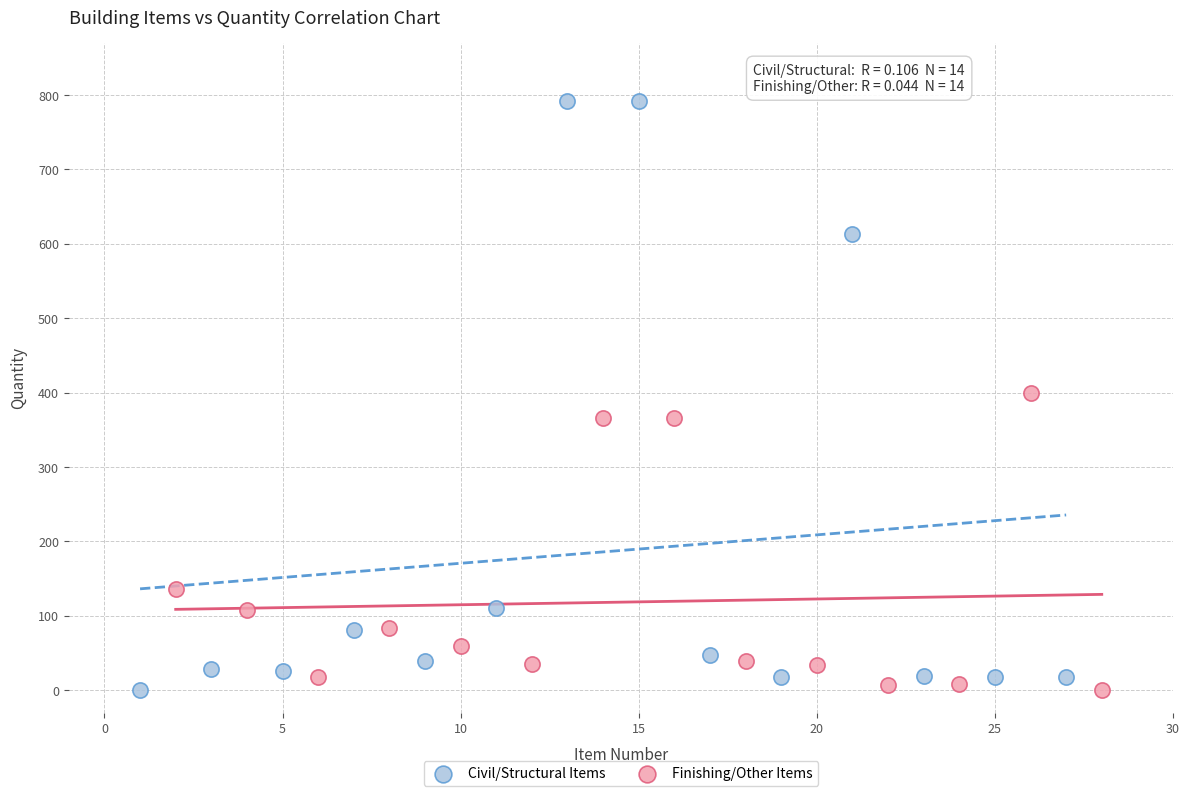

Which series contains the highest Y value?

Civil/Structural Items